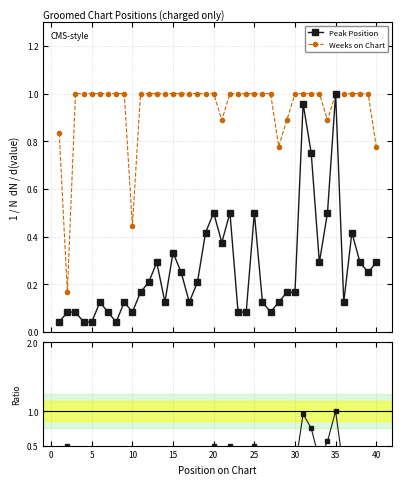

Which series has the largest range (max minus min)?

Peak Position